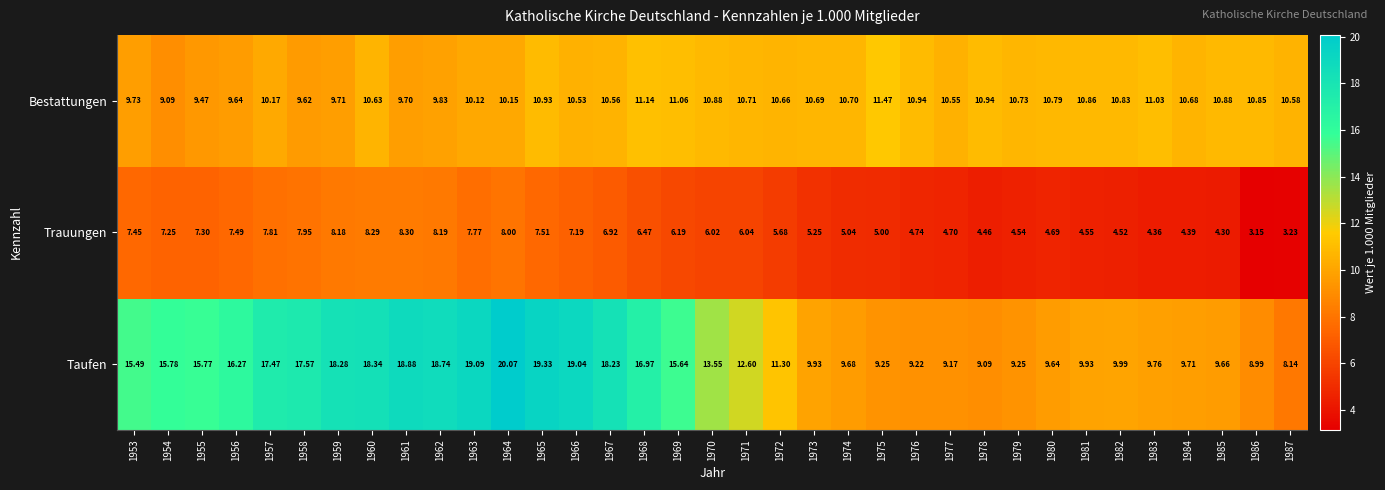

Which series has the widest spread of values?

Taufen